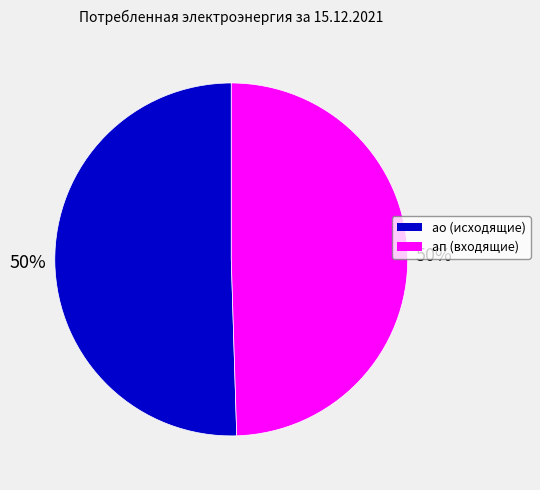

To the nearest percent, what is the average slice percentage?

50%